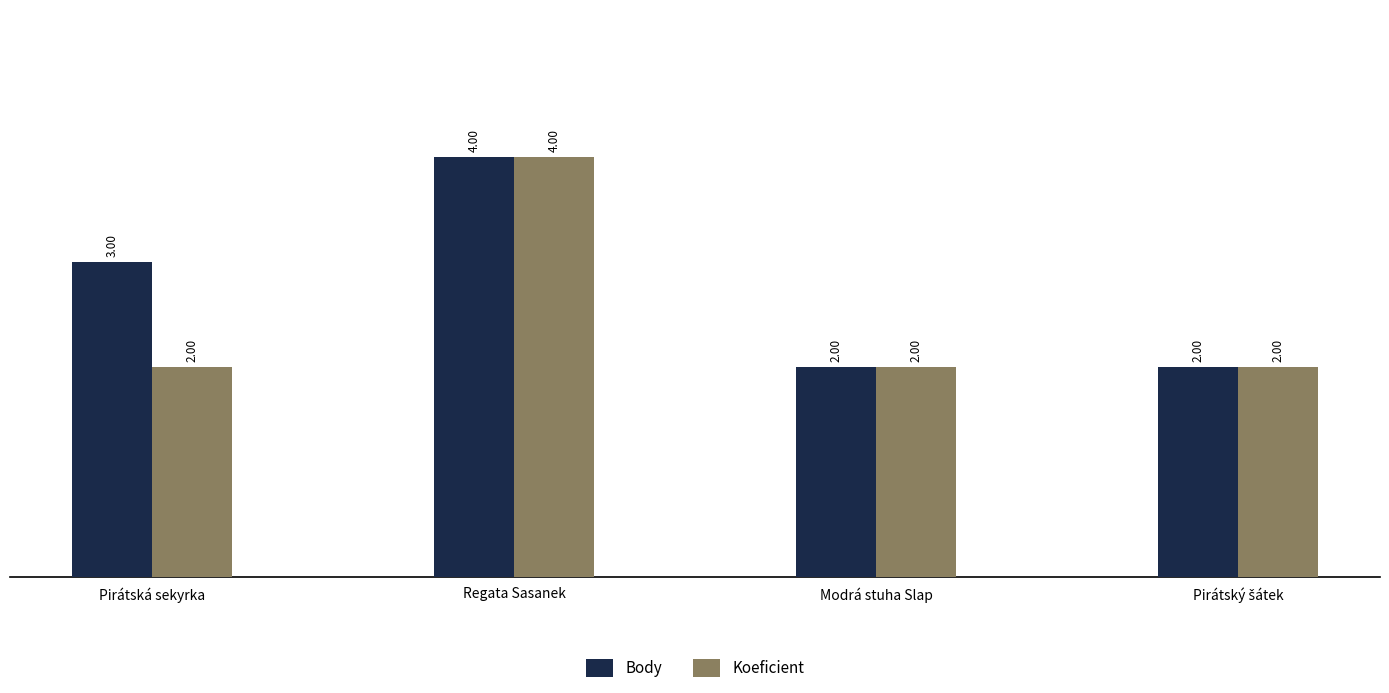

Are the bars horizontal?

No